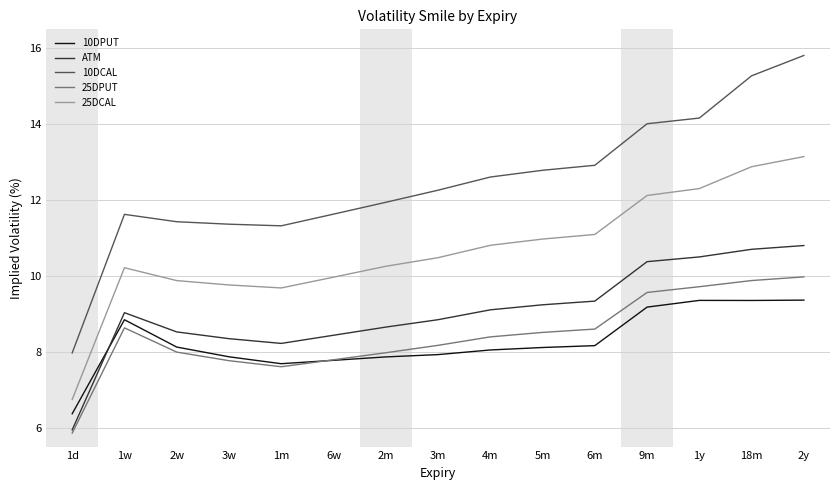

What is the greatest value displayed?

15.8